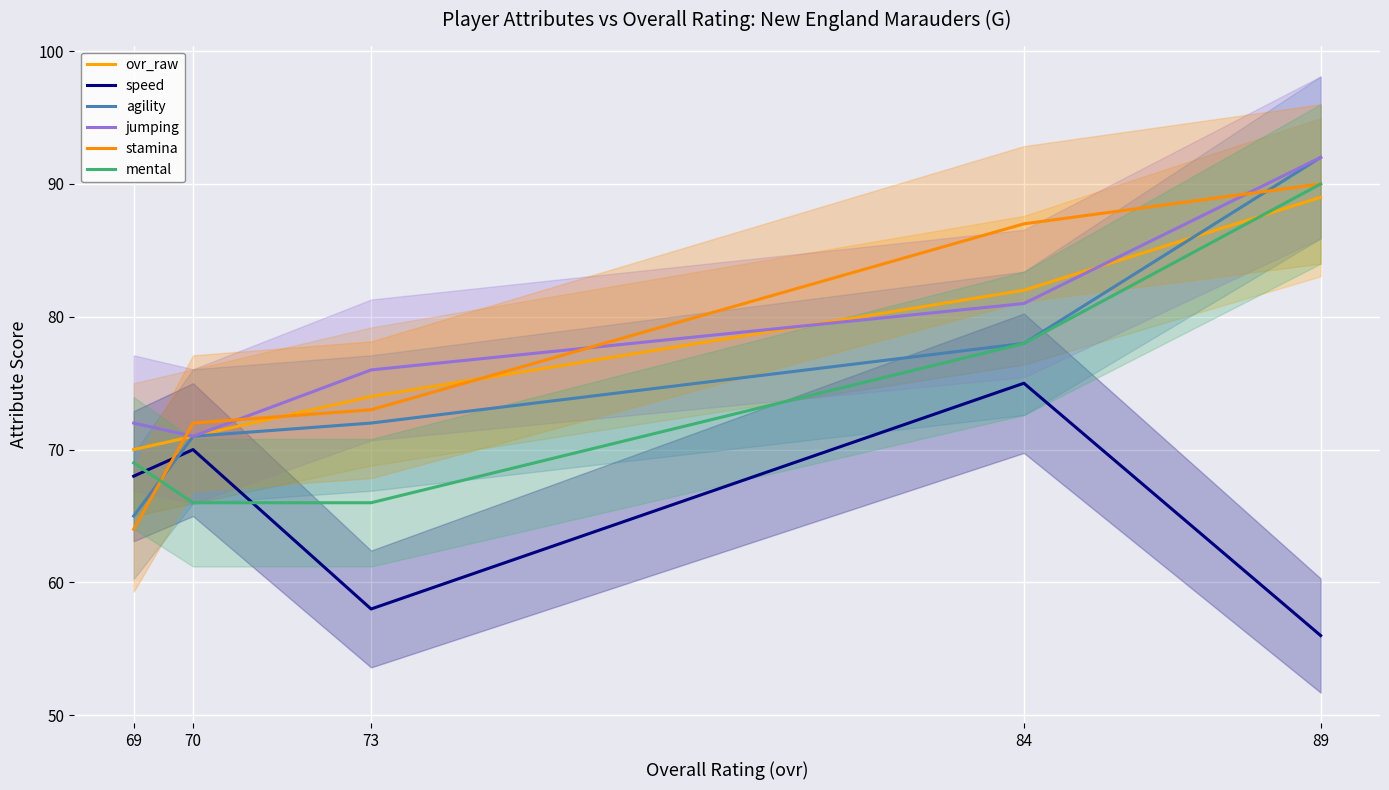

At which category does speed reach its first local peak?

70